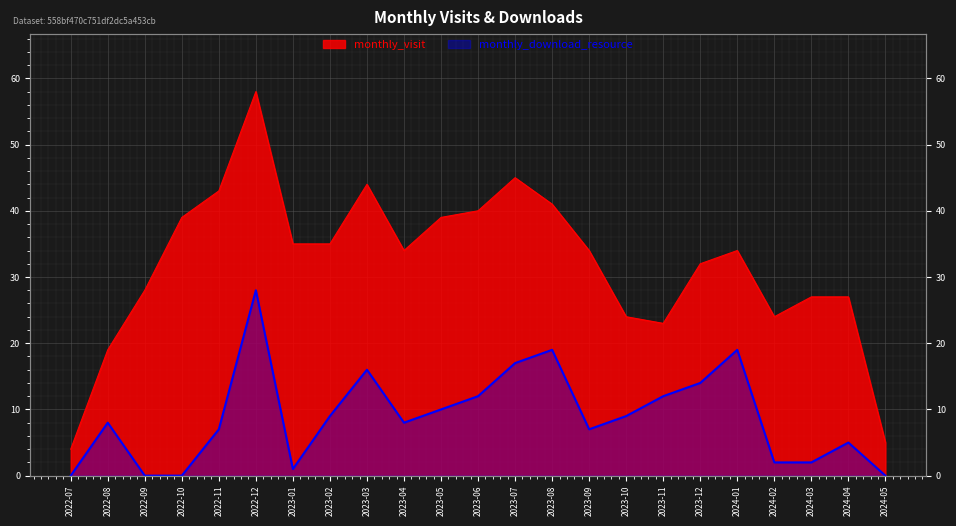

Is the value of monthly_download_resource at 2023-08 greater than the value of monthly_visit at 2023-11?

No